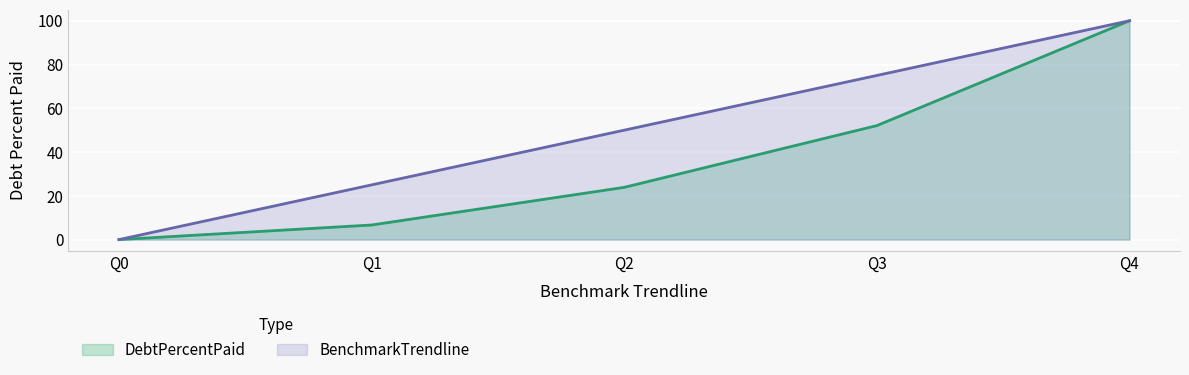

Is the value of BenchmarkTrendline at Q1 greater than the value of DebtPercentPaid at Q0?

Yes